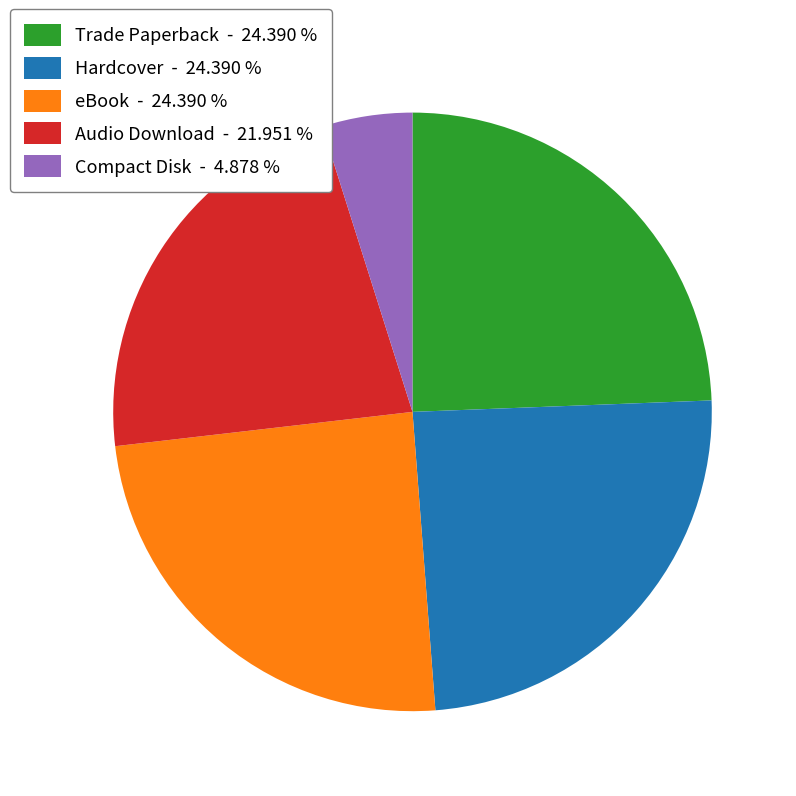

Do Audio Download - 21.951 % and Trade Paperback - 24.390 % together represent more than half of the pie?

No